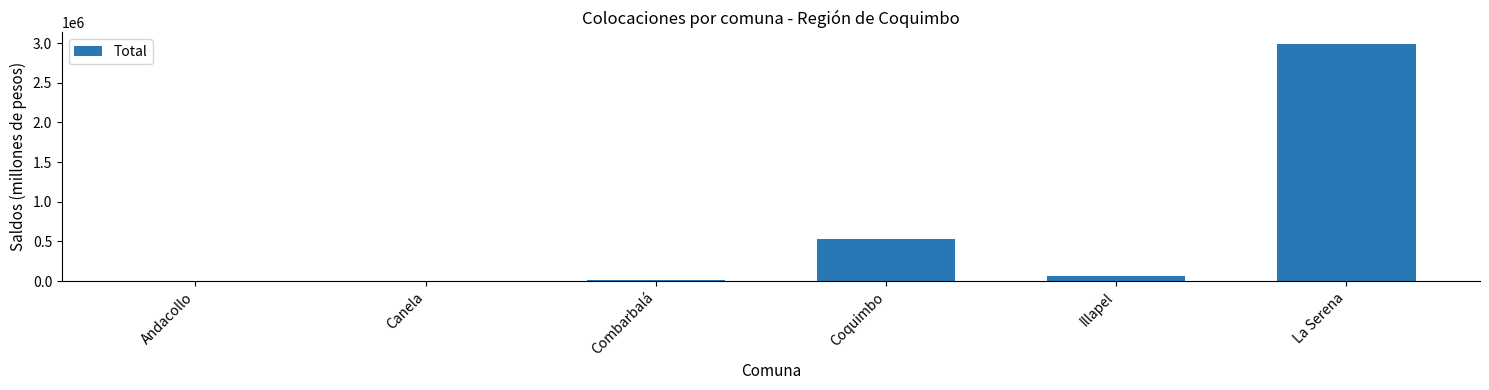

What is the ratio of the value at Combarbalá to the value at Andacollo?

1.7